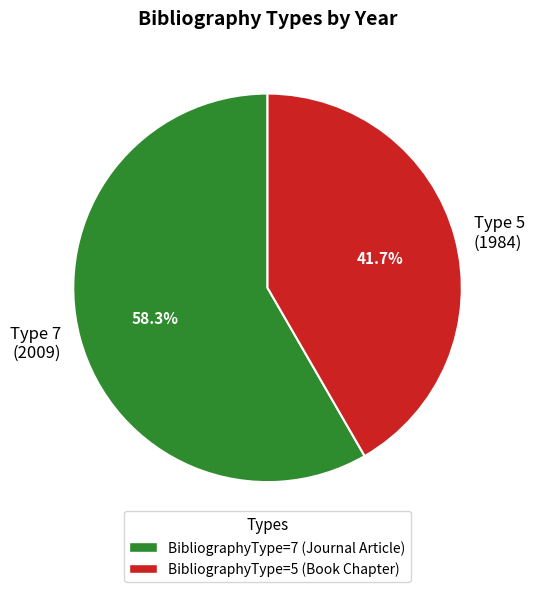

Which category has the smallest portion of the pie?

Type 5 (1984)